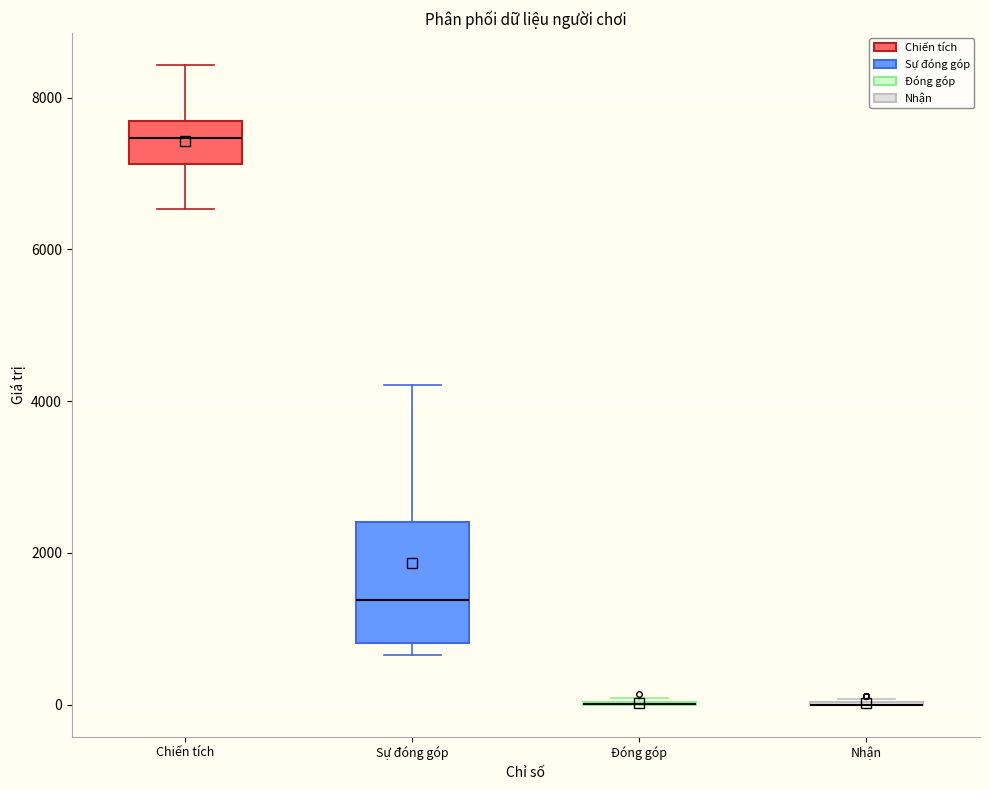

Where is the lower edge of the box for Chiến tích on the y-axis? The values are not printed on the chart, so give them approximately, as read against the axis.

7200